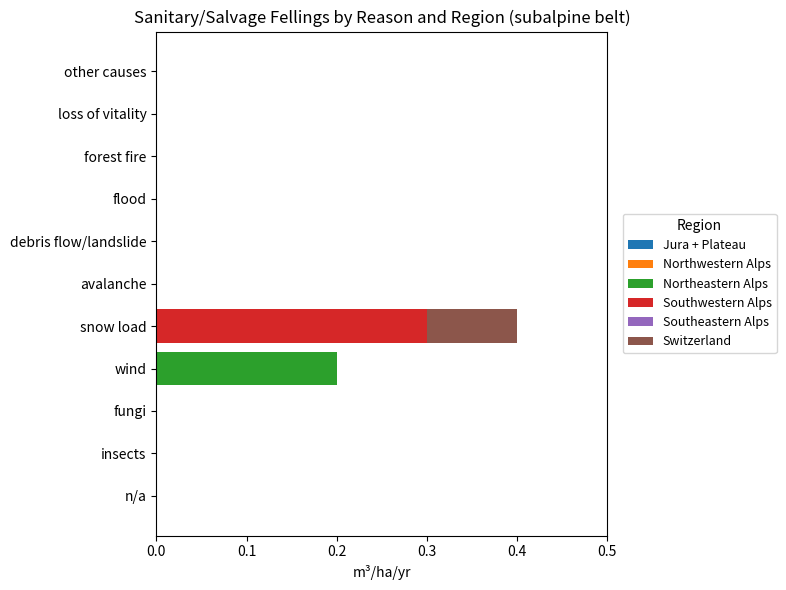

At which category is the sum across all series the highest?

snow load